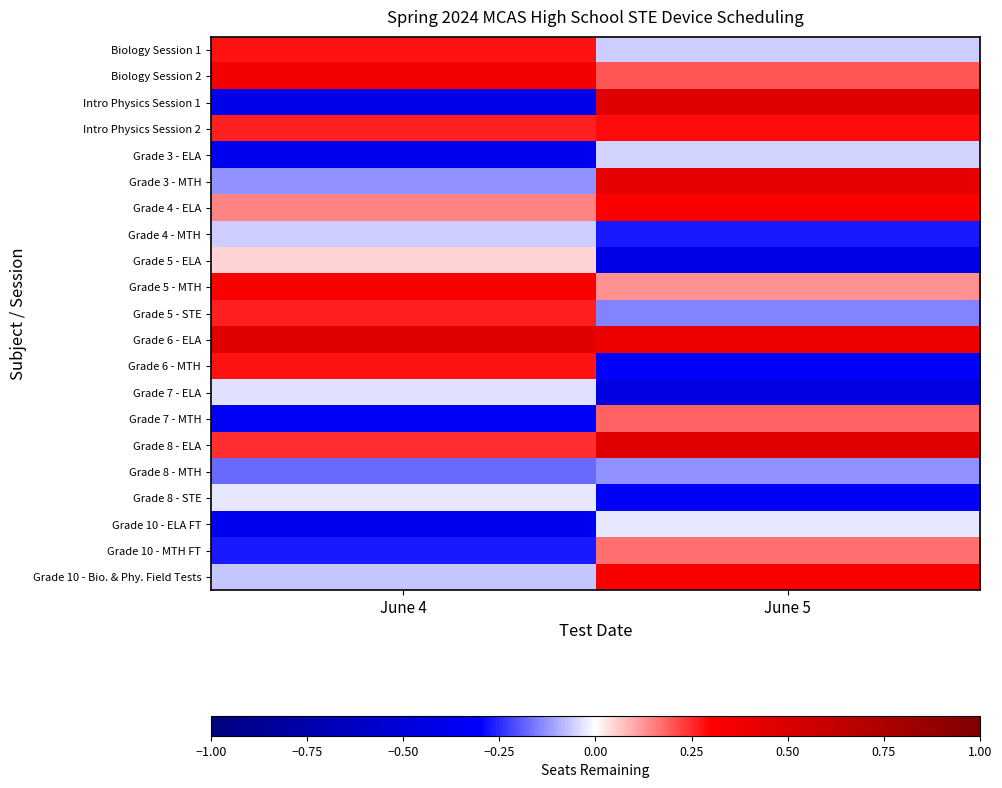

Reading left to right, list all the values displayed in this chart.

Biology Session 1: June 4=0.3	June 5=-0.1
Biology Session 2: June 4=0.4	June 5=0.2
Intro Physics Session 1: June 4=-0.4	June 5=0.5
Intro Physics Session 2: June 4=0.3	June 5=0.3
Grade 3 - ELA: June 4=-0.4	June 5=-0.0
Grade 3 - MTH: June 4=-0.1	June 5=0.4
Grade 4 - ELA: June 4=0.1	June 5=0.3
Grade 4 - MTH: June 4=-0.1	June 5=-0.3
Grade 5 - ELA: June 4=0.1	June 5=-0.4
Grade 5 - MTH: June 4=0.3	June 5=0.1
Grade 5 - STE: June 4=0.3	June 5=-0.1
Grade 6 - ELA: June 4=0.5	June 5=0.4
Grade 6 - MTH: June 4=0.3	June 5=-0.3
Grade 7 - ELA: June 4=-0.0	June 5=-0.5
Grade 7 - MTH: June 4=-0.3	June 5=0.2
Grade 8 - ELA: June 4=0.2	June 5=0.5
Grade 8 - MTH: June 4=-0.2	June 5=-0.1
Grade 8 - STE: June 4=-0.0	June 5=-0.3
Grade 10 - ELA FT: June 4=-0.4	June 5=-0.0
Grade 10 - MTH FT: June 4=-0.3	June 5=0.2
Grade 10 - Bio. & Phy. Field Tests: June 4=-0.1	June 5=0.3